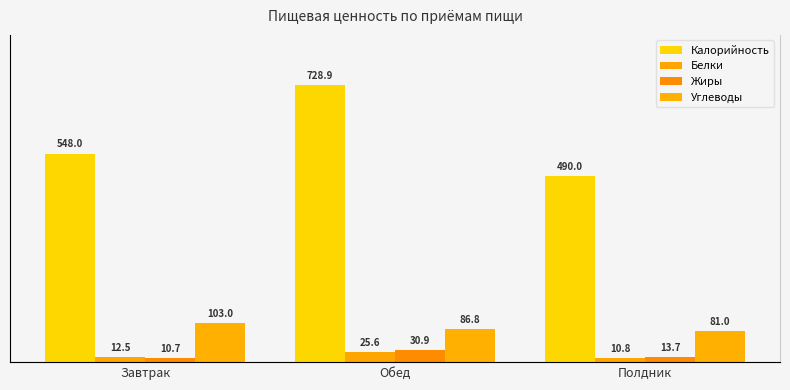

What is the average value of the Калорийность series?

588.9